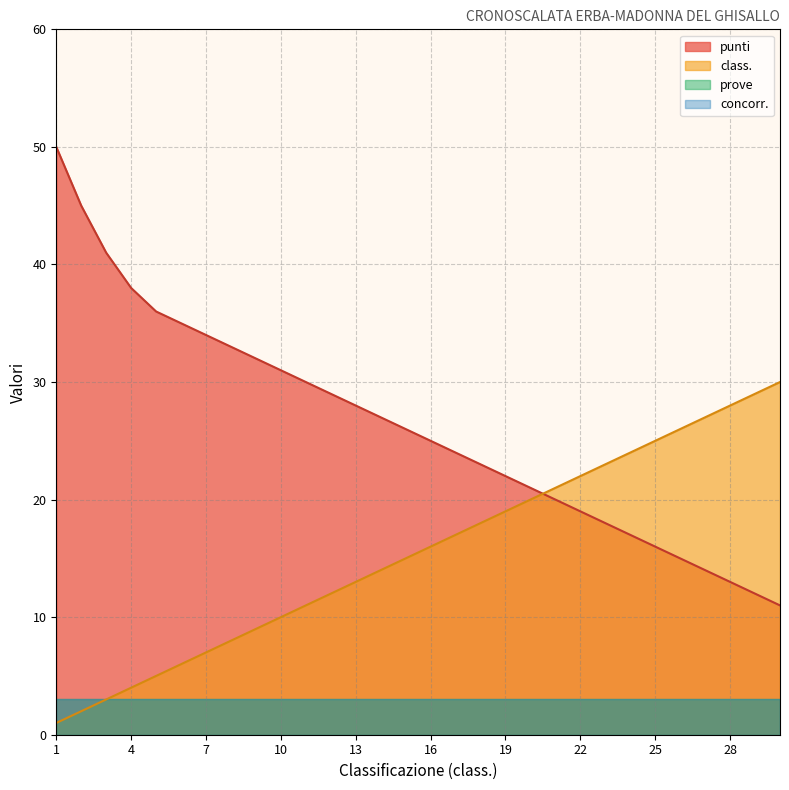

Rank the categories by class. value from highest to lowest.

30, 29, 28, 27, 26, 25, 24, 23, 22, 21, 20, 19, 18, 17, 16, 15, 14, 13, 12, 11, 10, 9, 8, 7, 6, 5, 4, 3, 2, 1